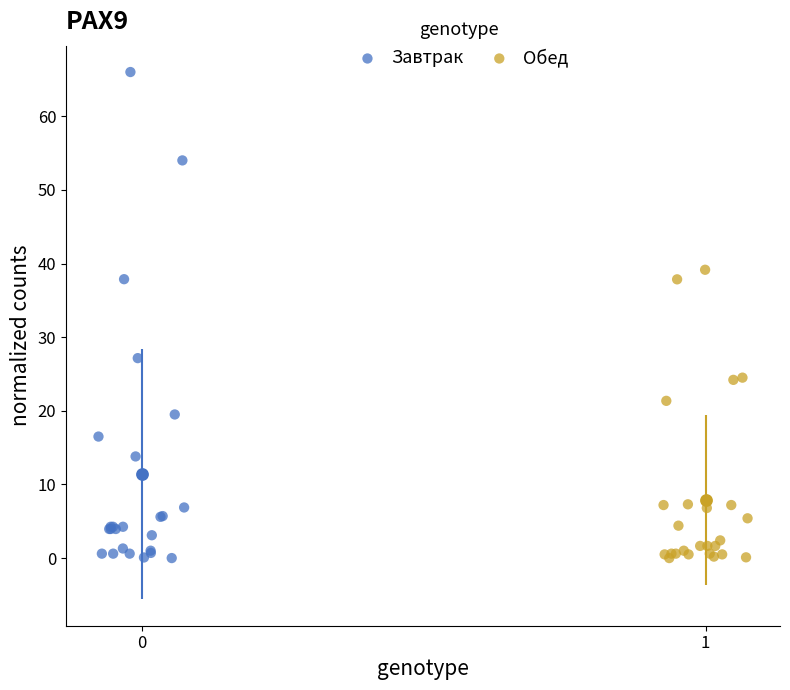

Which series reaches the maximum Y coordinate?

Завтрак